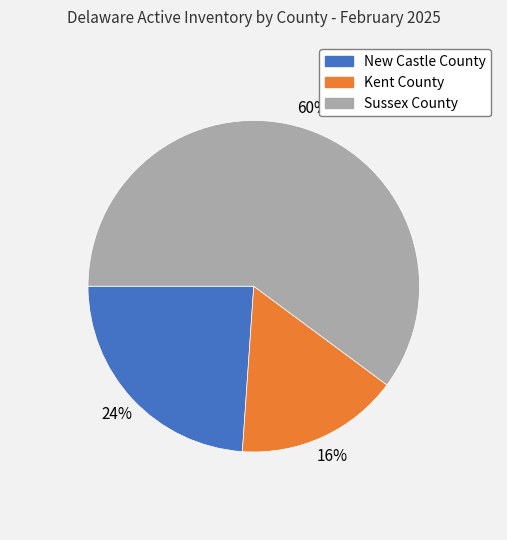

To the nearest percent, what is the average slice percentage?

33%